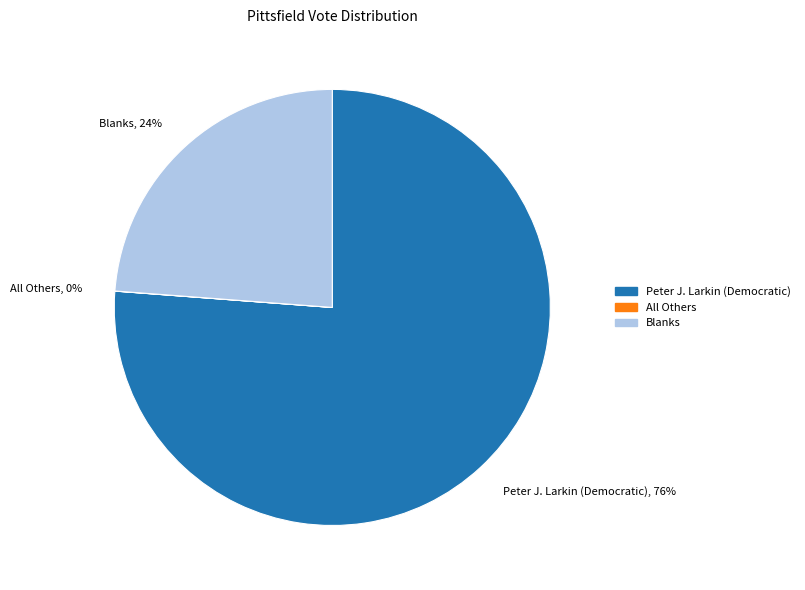

What percentage is the Blanks slice, to the nearest percent?

24%